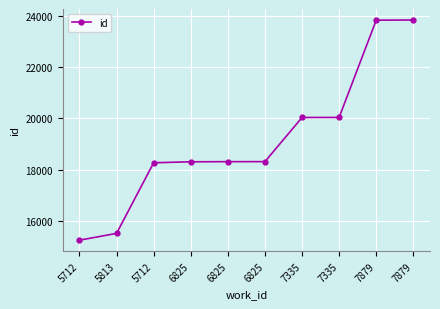

Is this an area chart (filled region under the line)?

No